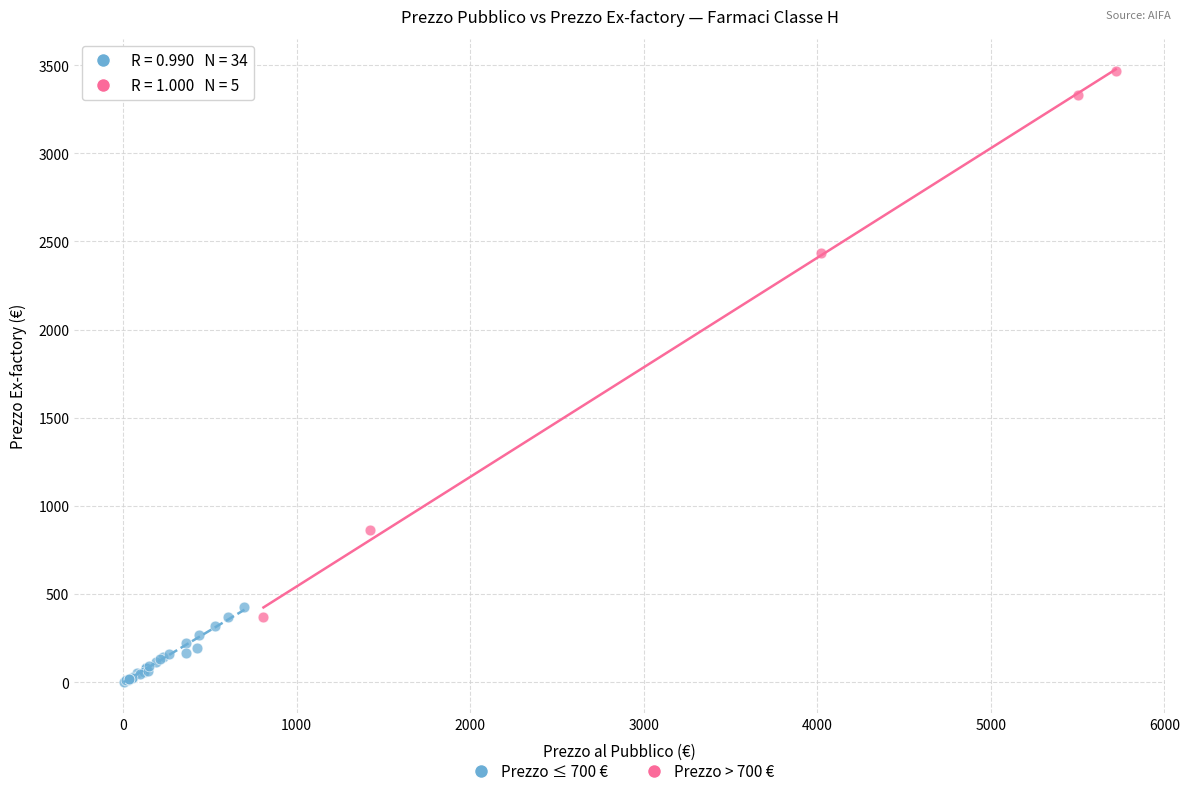

Which series has the largest Y range (max minus min)?

Prezzo > 700 €